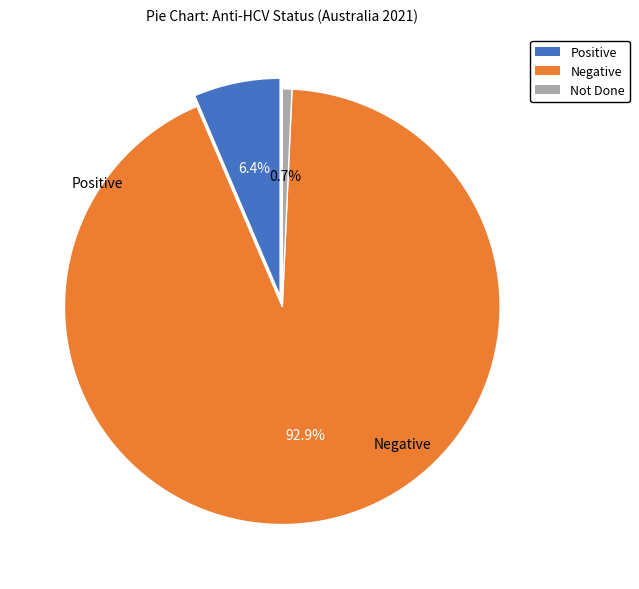

To the nearest percent, what portion does Not Done represent?

1%